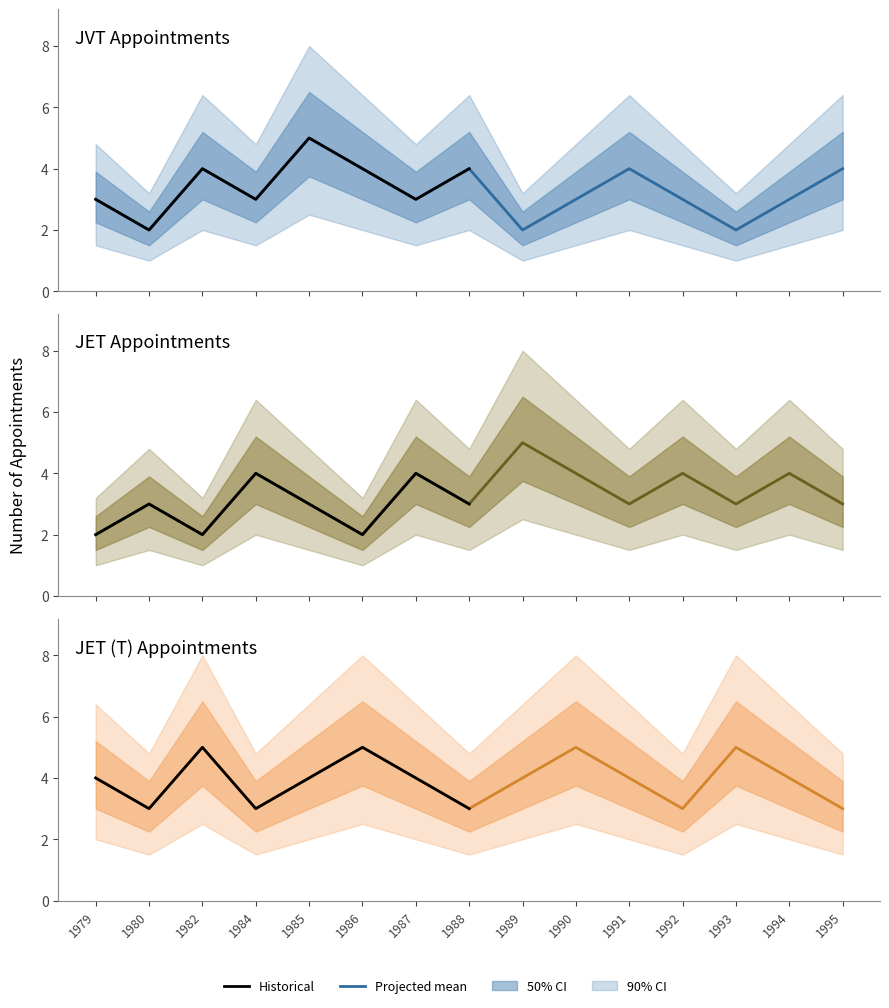

At which category does the chart reach its peak across all series?

1985